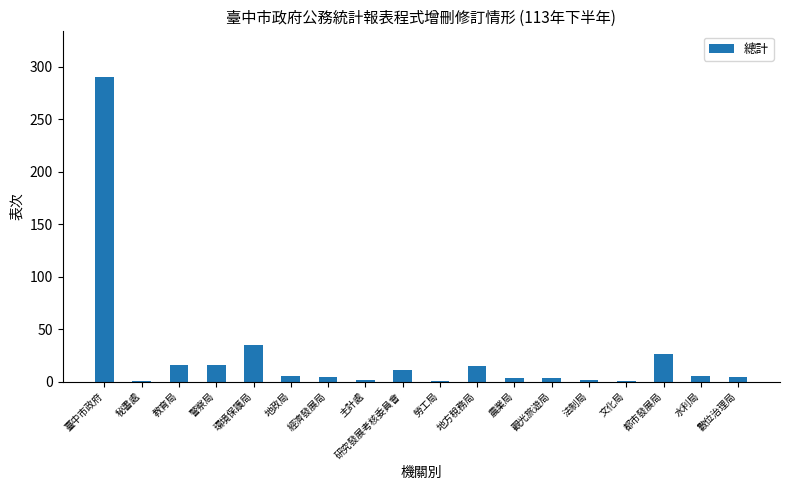

Where is the data nearest to the value 145?

環境保護局